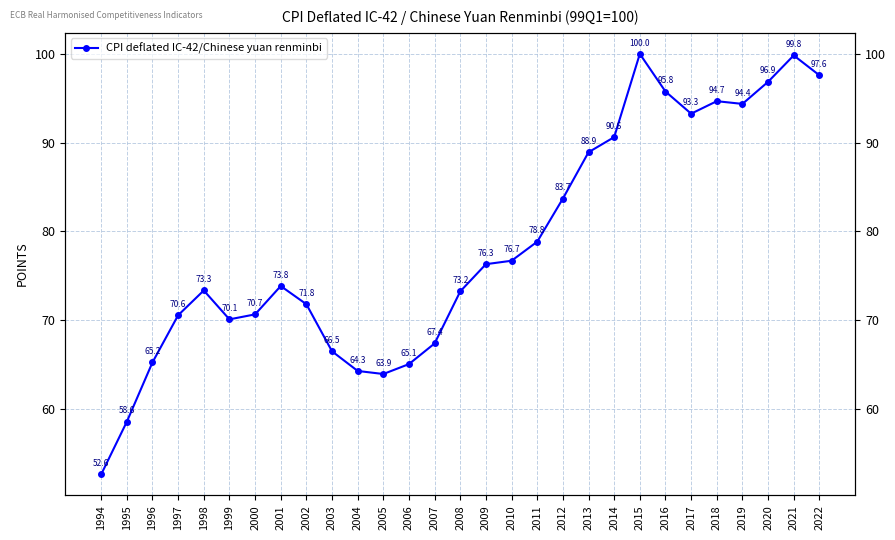

What is the value of the 12th point from the left?

63.9